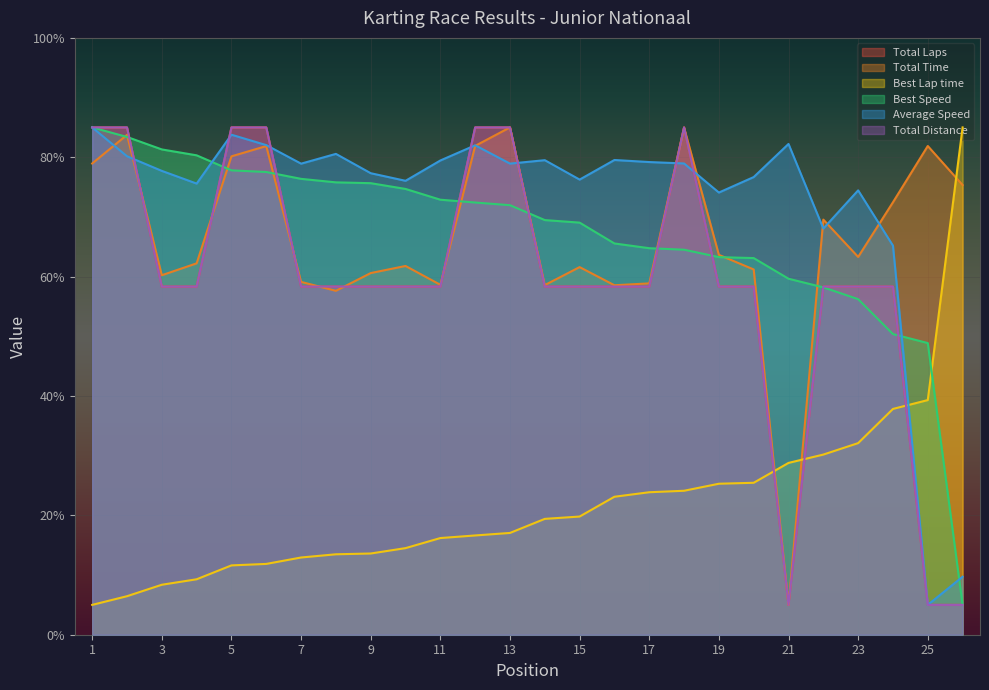

What is the difference between the maximum and second lowest values in the Best Speed series?

36.1